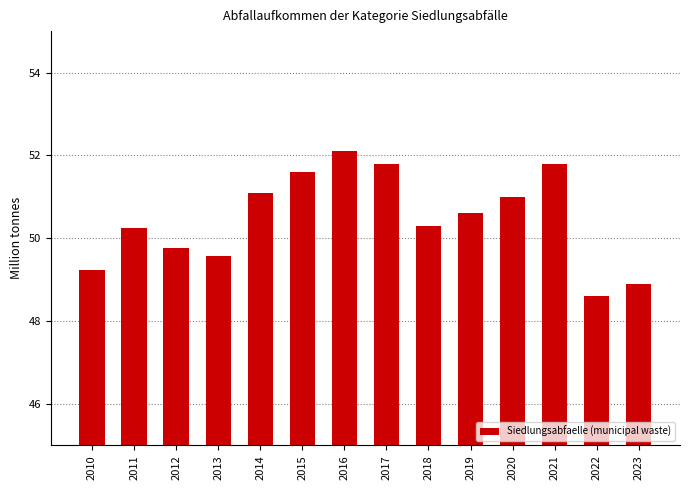

Does the chart contain stacked bars?

No